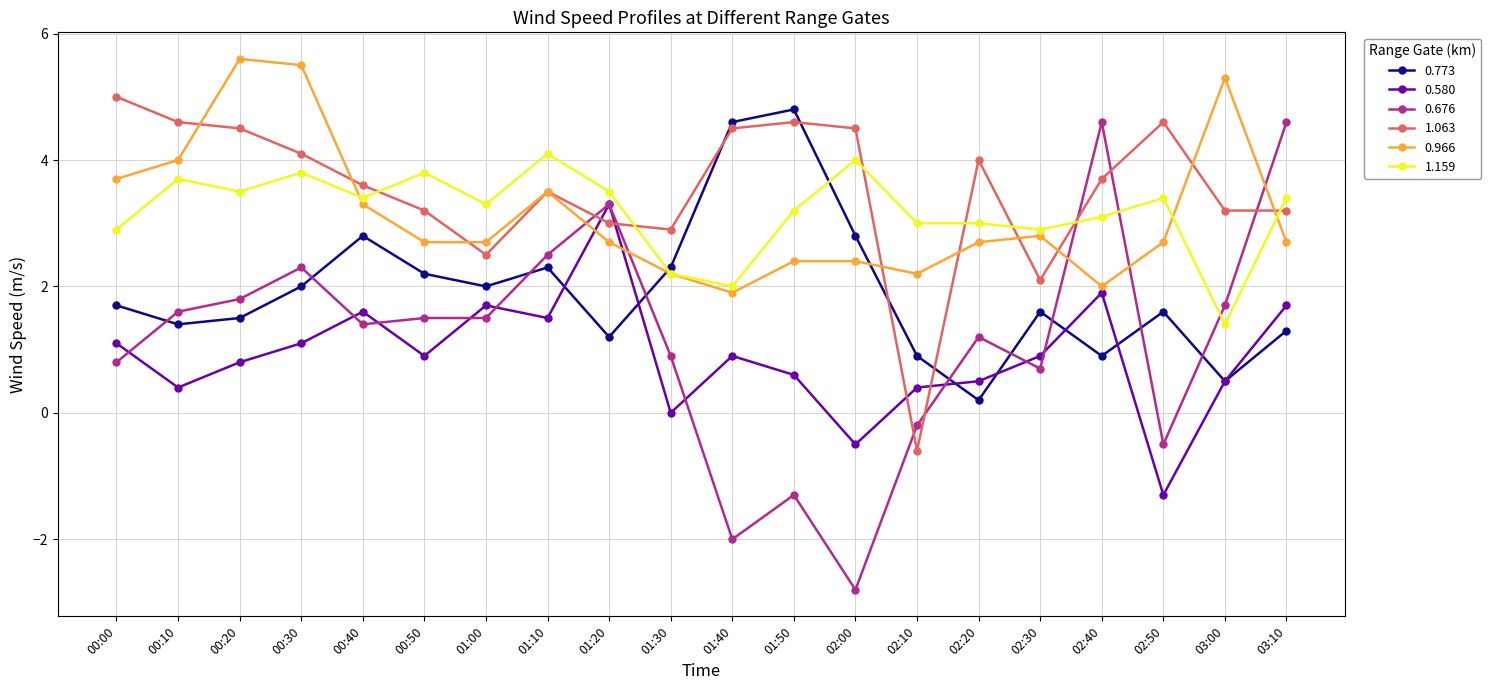

What is the value of the 0.773 point at the 6th from the left?

2.2